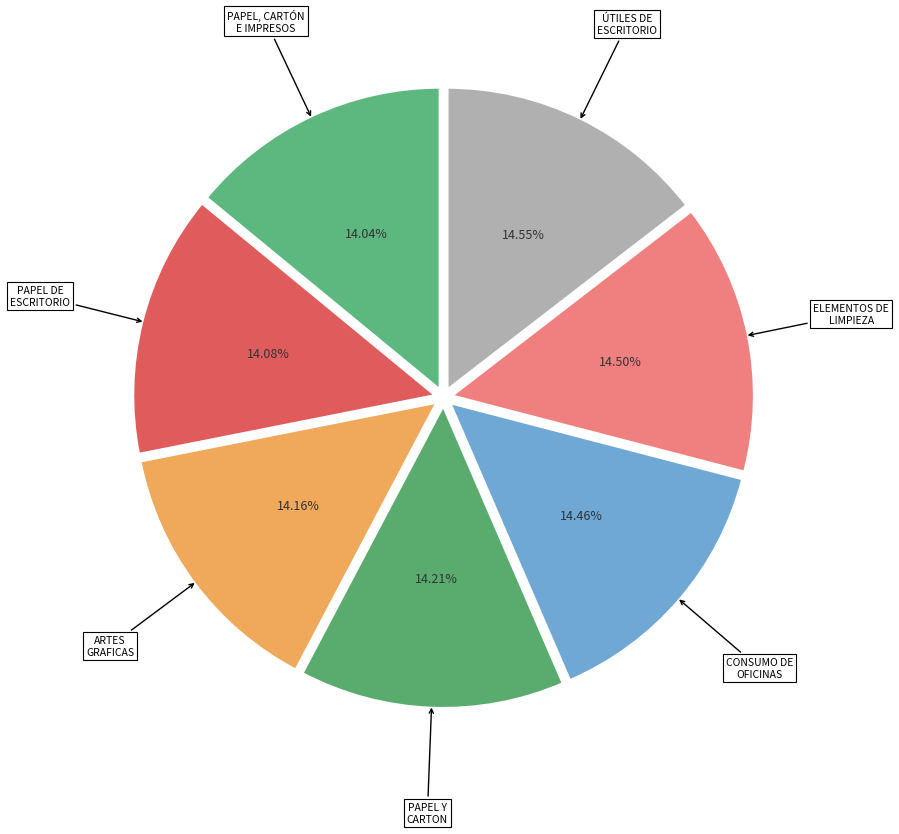

How many slices are in this pie chart?

7